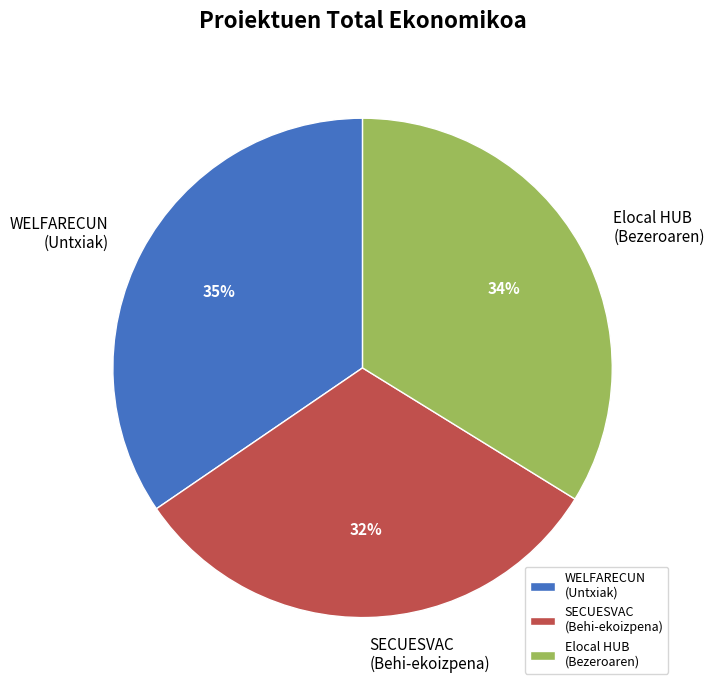

How many slices are in this pie chart?

3